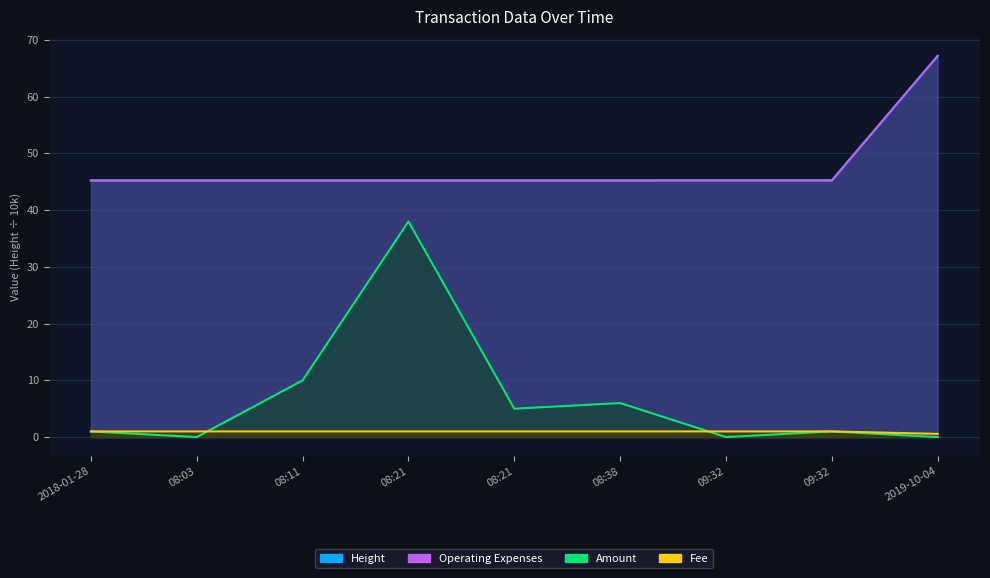

Which series has the largest total across all categories?

Operating Expenses